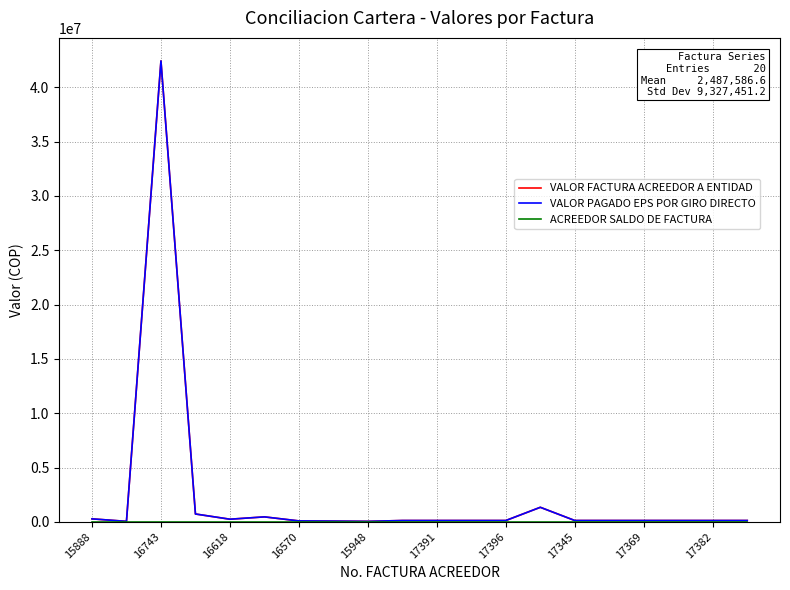

Is this an area chart (filled region under the line)?

No